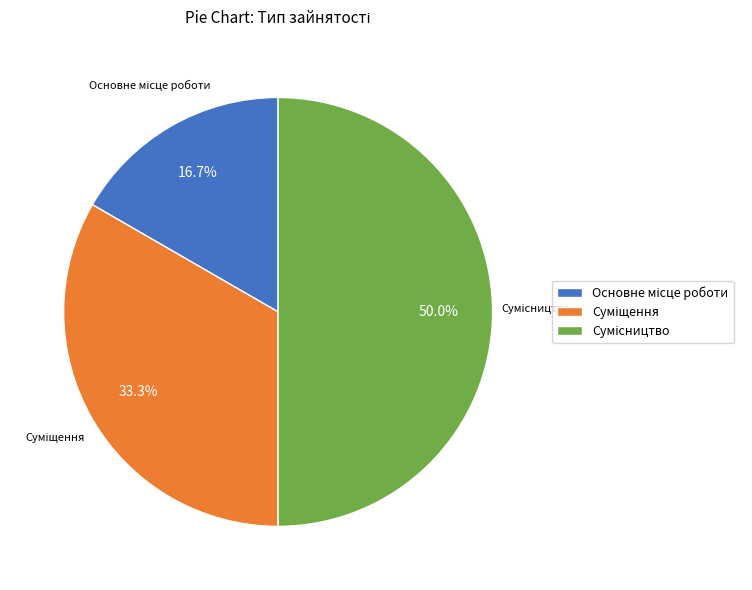

To the nearest percent, what is the average slice percentage?

33%